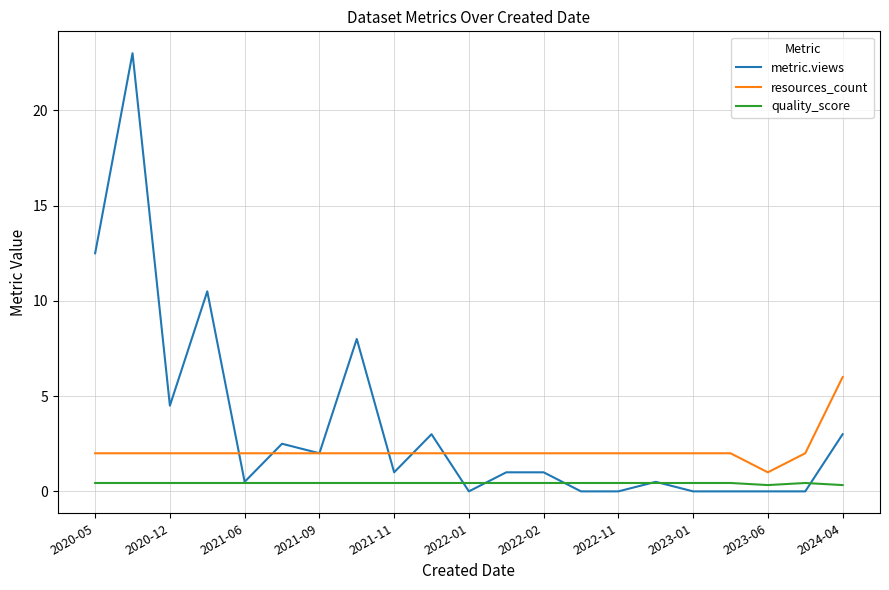

Which series has the largest total across all categories?

metric.views